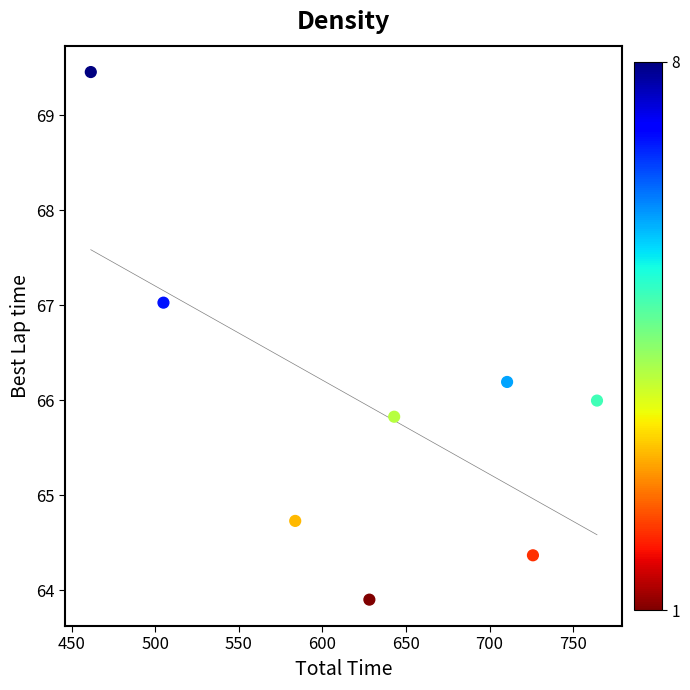

What is the range of Y values (max minus min)?

5.6